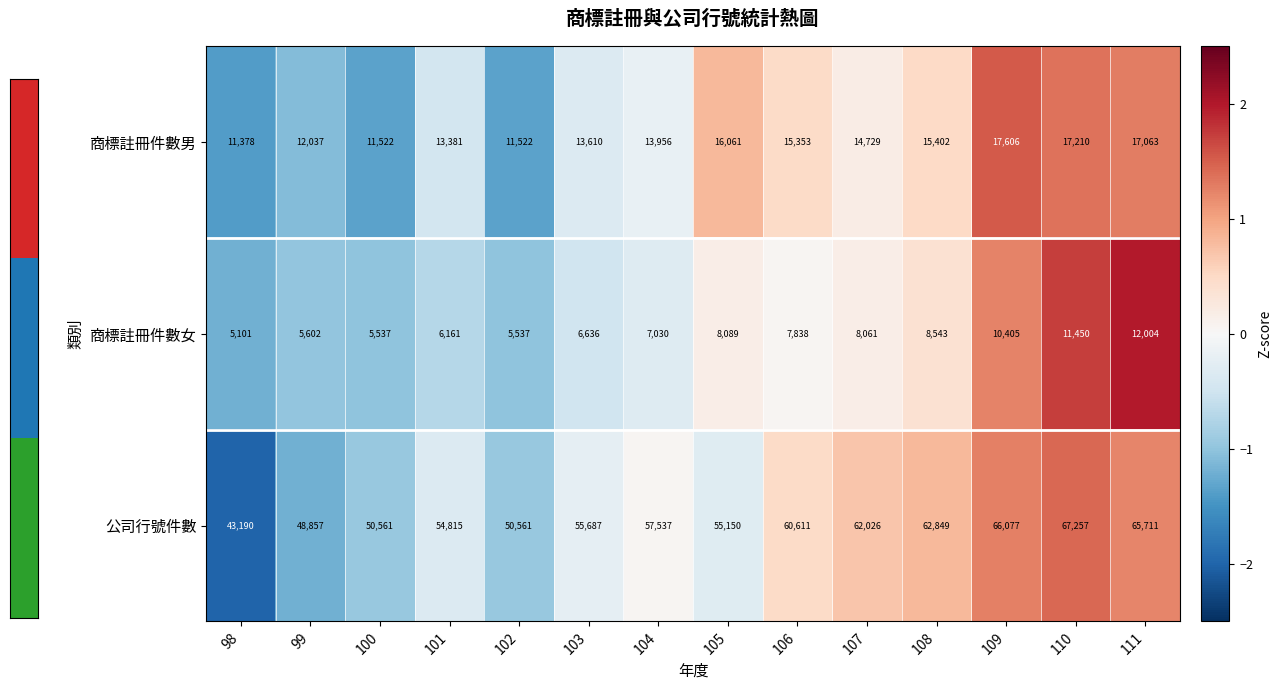

What is the sum of the 公司行號件數 values at 101 and 104?

112352